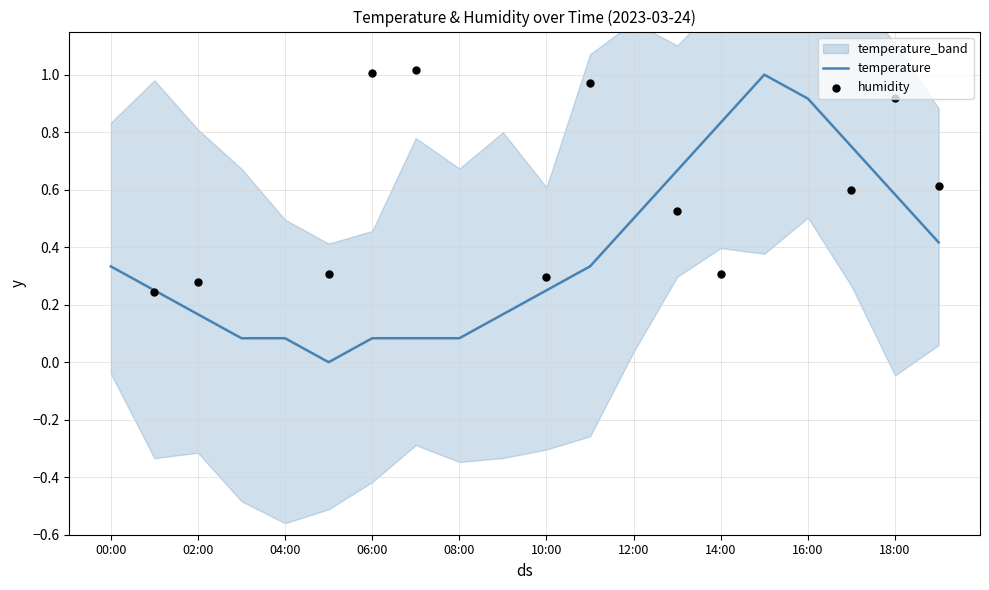

What is the change in value from 06:00 to 09:00?

+0.1